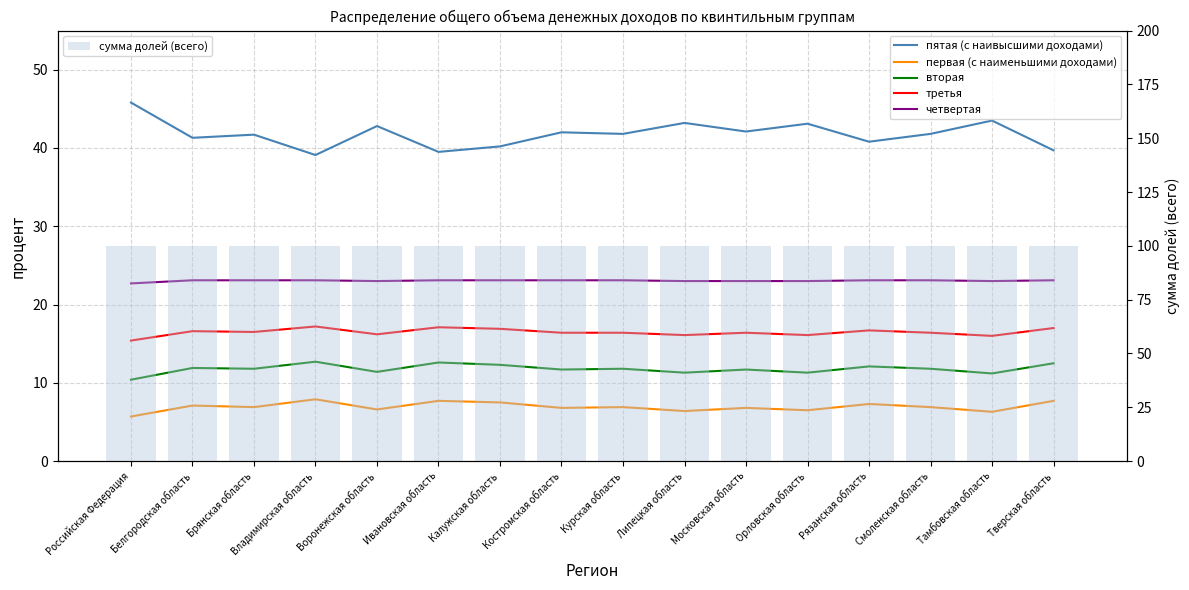

What is the value of the пятая (с наивысшими доходами) bar at the 16th from the left?

39.7